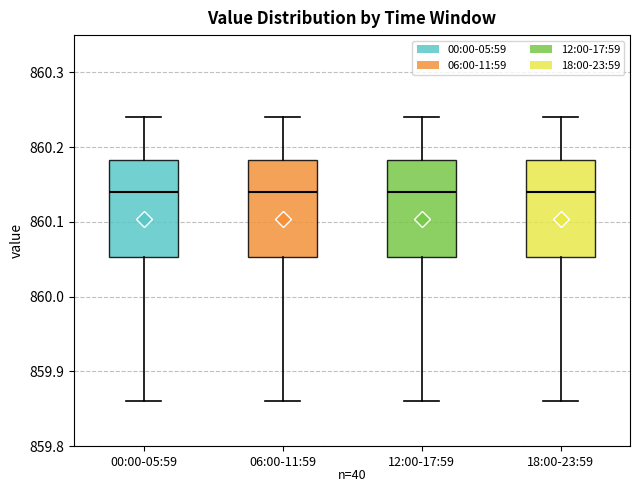

Where is the upper edge of the box for 18:00-23:59 on the y-axis? The values are not printed on the chart, so give them approximately, as read against the axis.

860.18